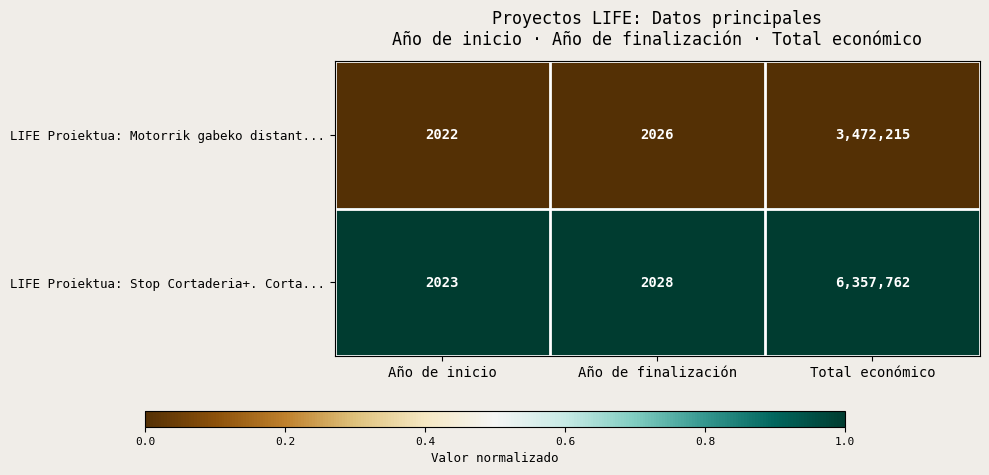

True or false: LIFE Proiektua: Motorrik gabeko distant... has a value of 5760726 at Total económico.

False